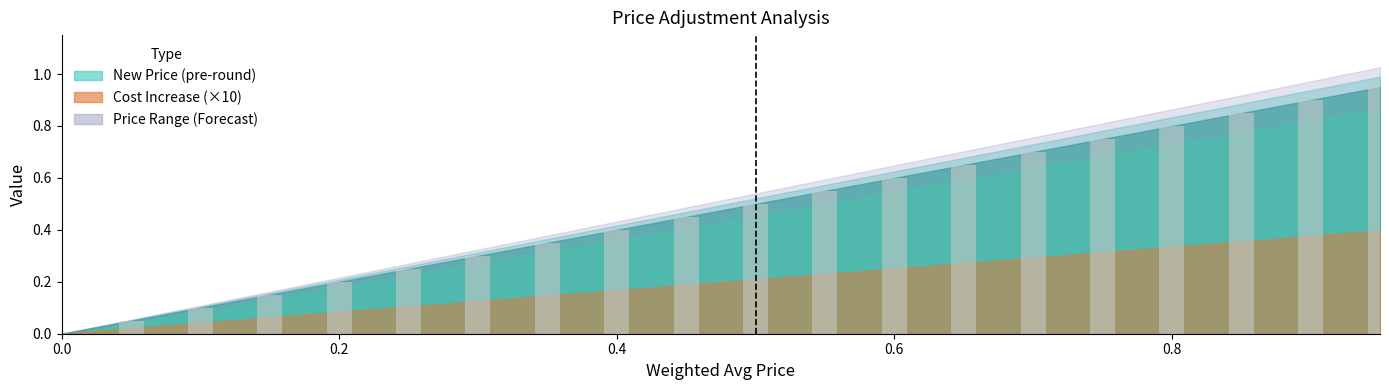

What is the sum of all values?

9.5